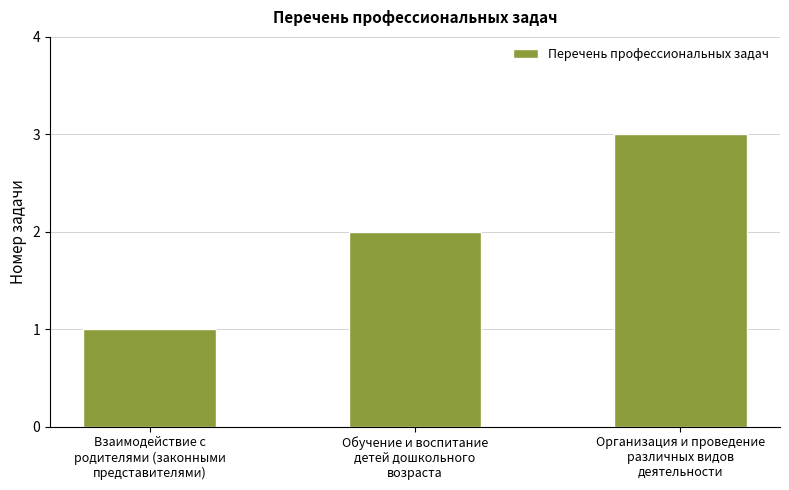

Does the chart contain stacked bars?

No